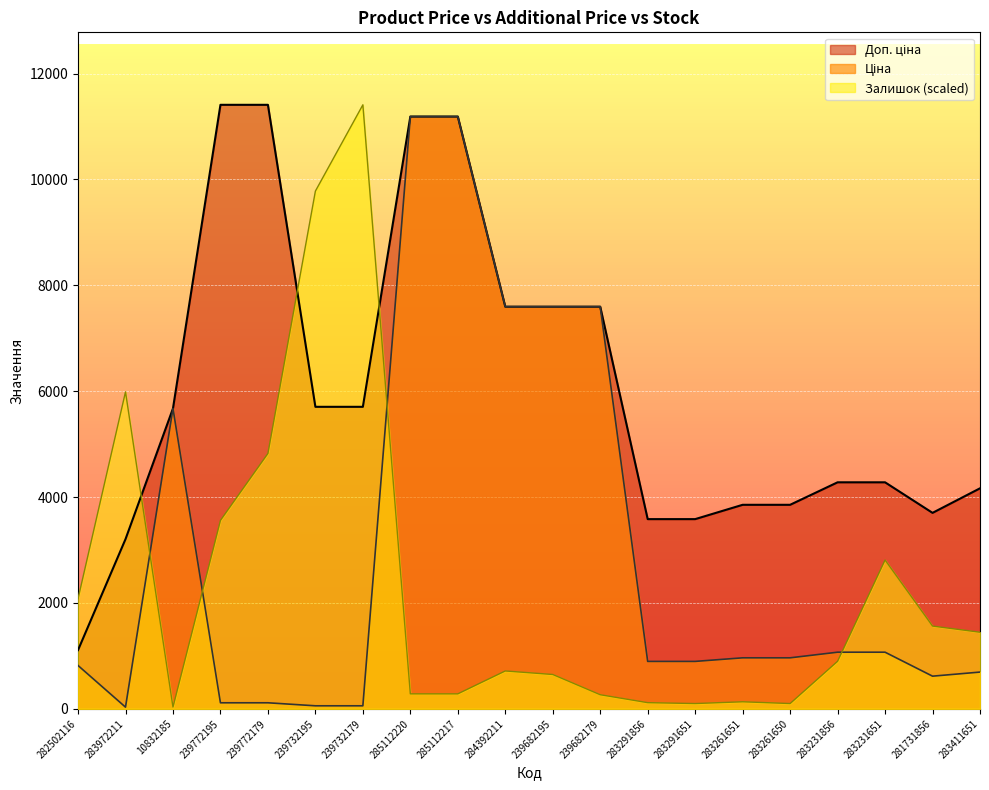

At which label is Доп. ціна closest to 6259?

239732195